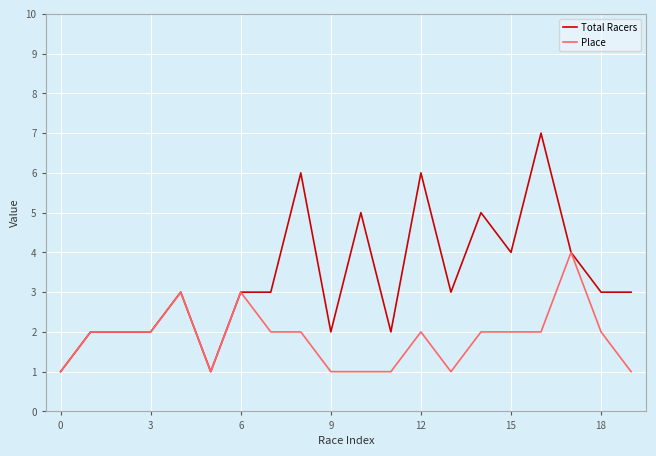

Which series has the widest spread of values?

Total Racers